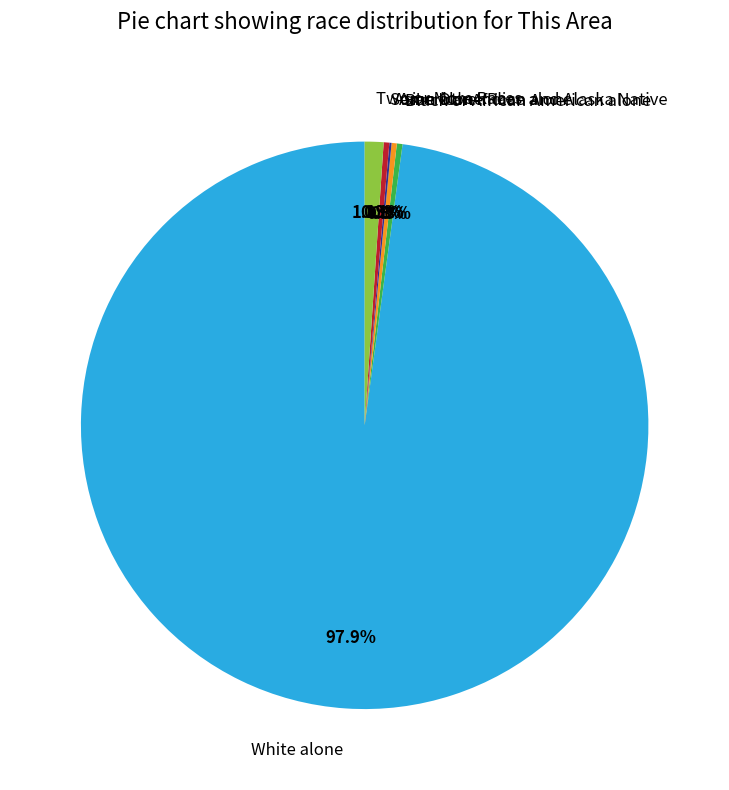

Which slice represents more than half of the pie?

White alone